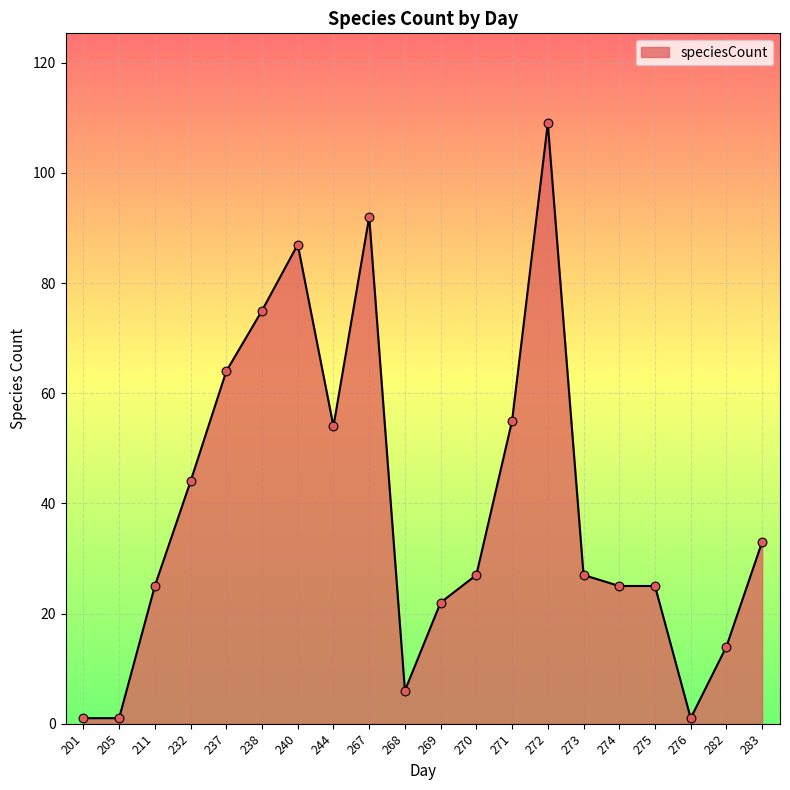

Between 271 and 201, which is larger?

271